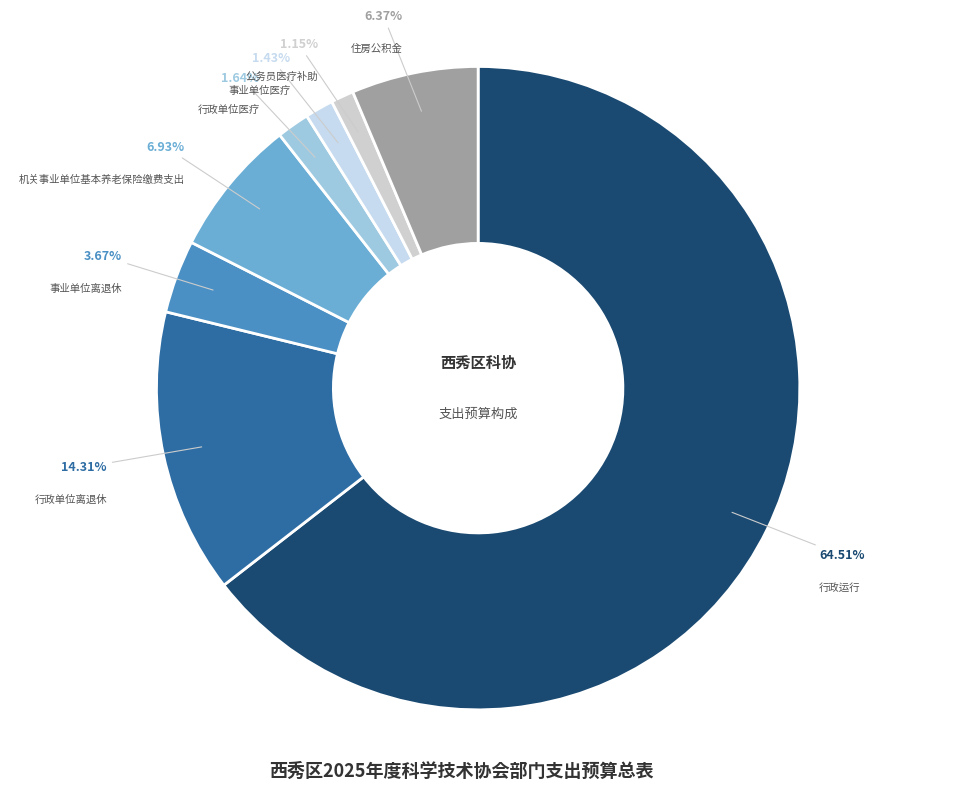

How many slices are in this pie chart?

8